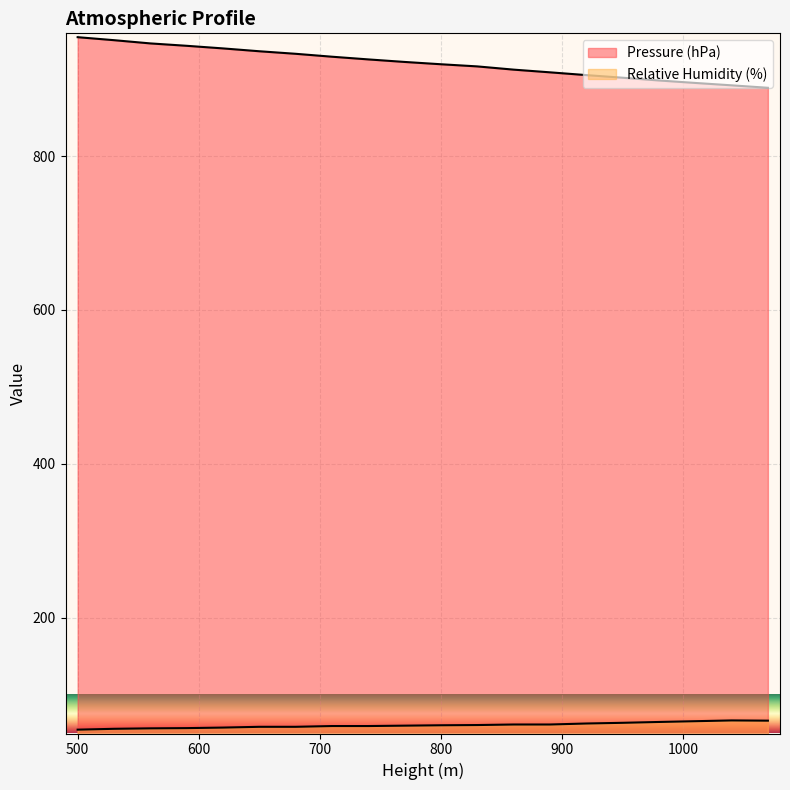

True or false: Pressure (hPa) has a value of 1637.3 at 500.

False